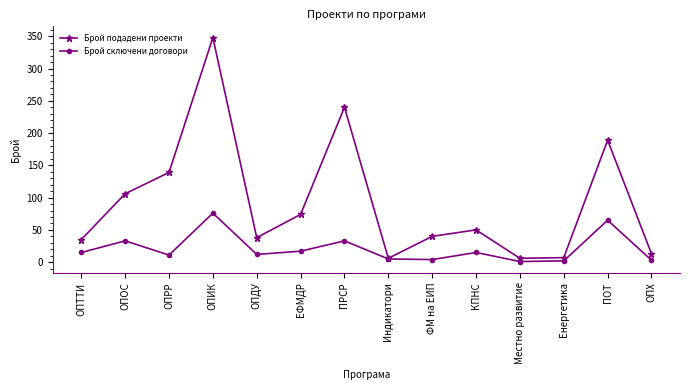

Rank the series by their maximum value, from highest to lowest.

Брой подадени проекти, Брой сключени договори